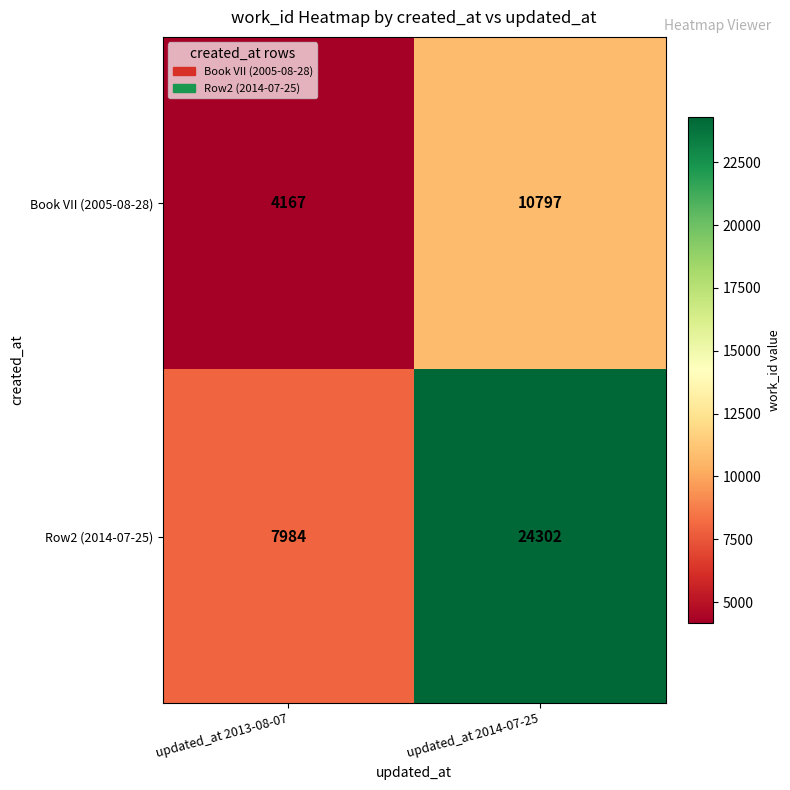

Which label corresponds to the smallest value in the chart?

updated_at 2013-08-07